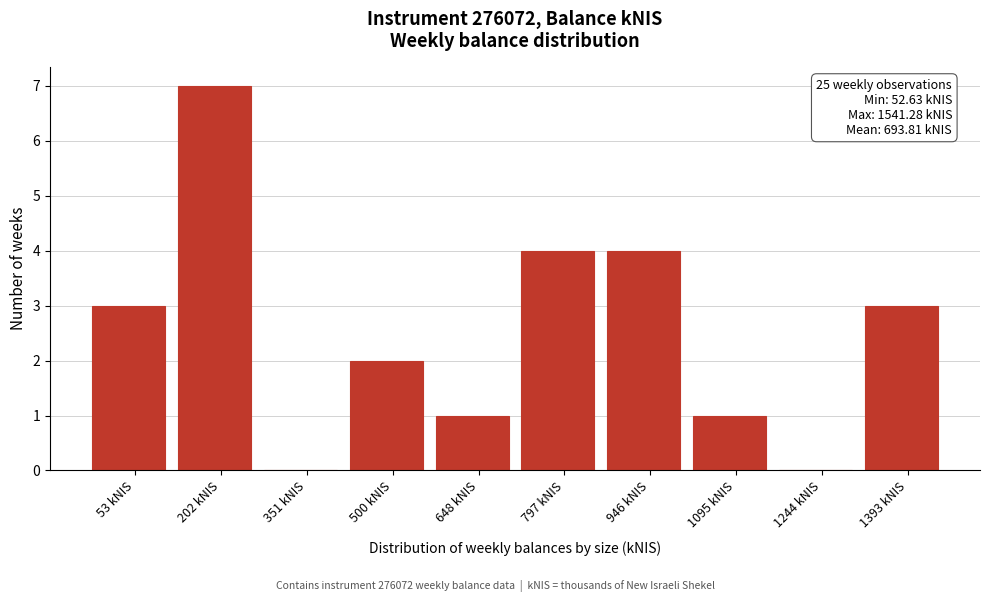

Reading right to left, list all the values displayed in this chart.

1393 kNIS=3	1244 kNIS=0	1095 kNIS=1	946 kNIS=4	797 kNIS=4	648 kNIS=1	500 kNIS=2	351 kNIS=0	202 kNIS=7	53 kNIS=3